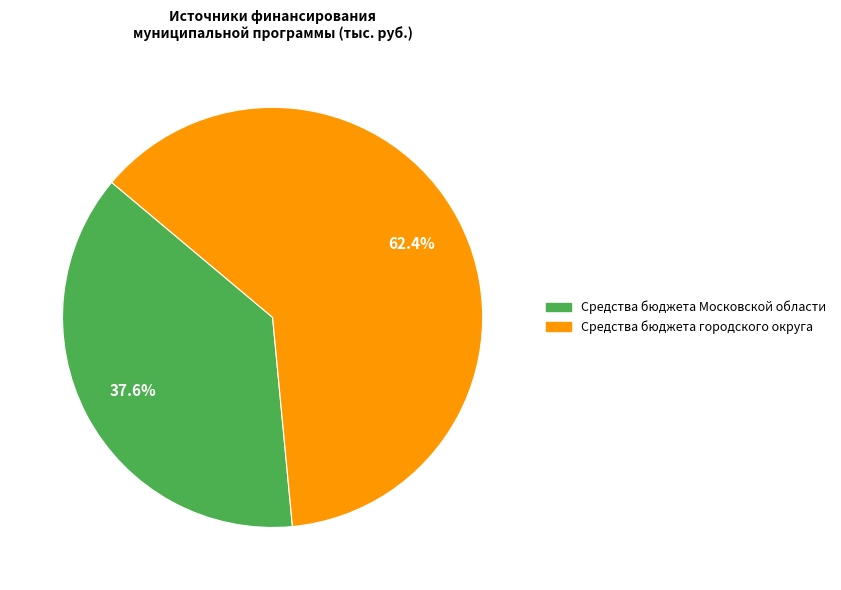

What percentage is NOT represented by Средства бюджета городского округа?

37.6%